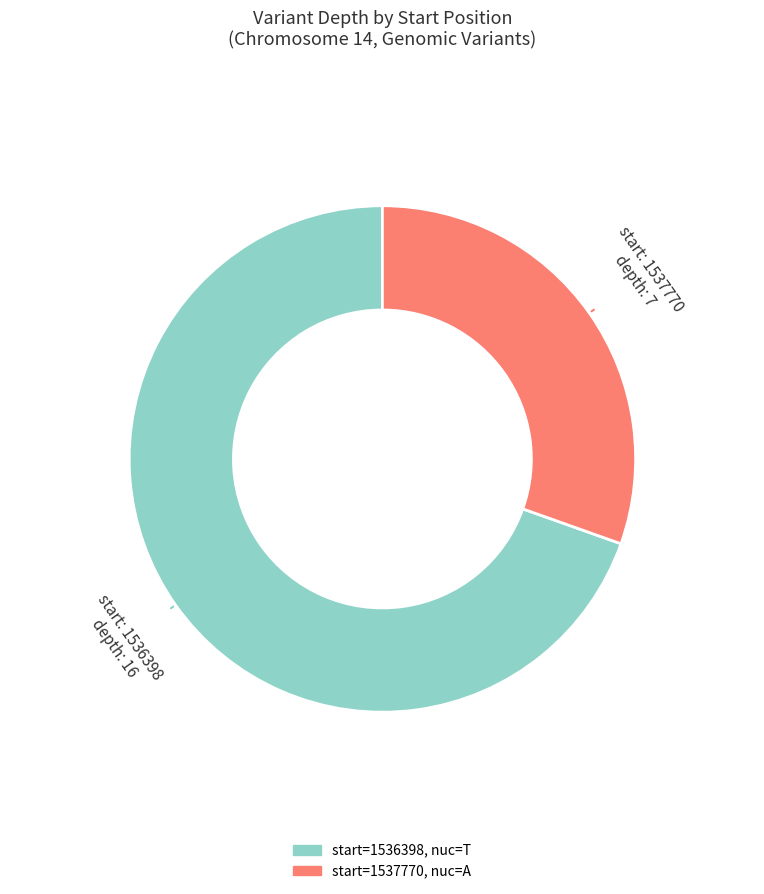

Is there any slice that represents more than half of the pie?

Yes